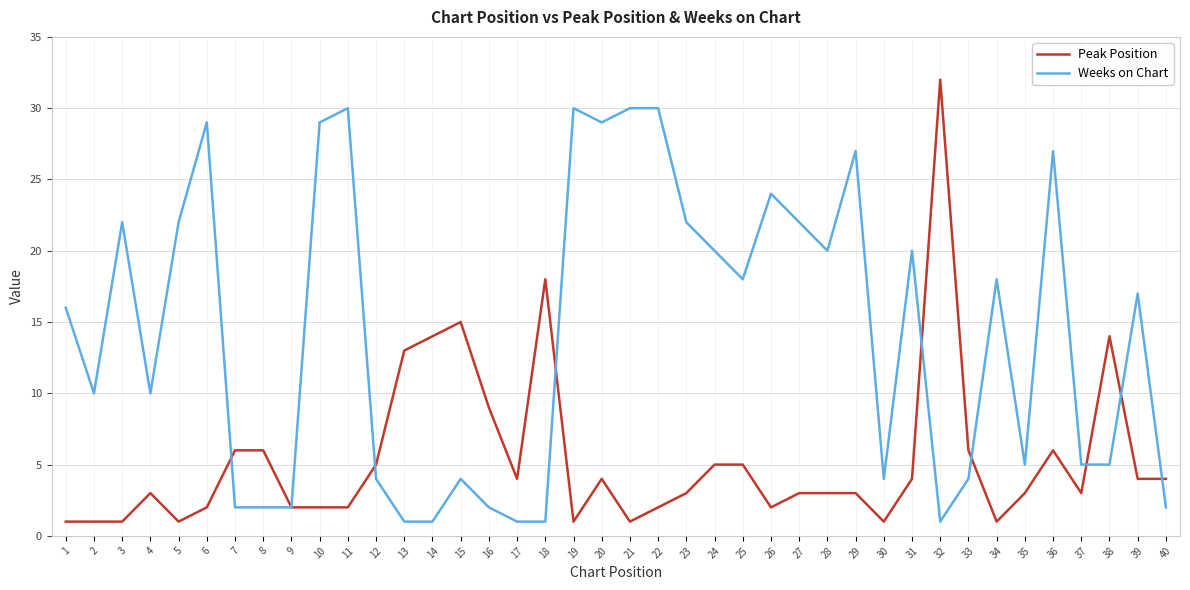

Reading left to right, extract all data points from this chart.

Peak Position: 1=1	2=1	3=1	4=3	5=1	6=2	7=6	8=6	9=2	10=2	11=2	12=5	13=13	14=14	15=15	16=9	17=4	18=18	19=1	20=4	21=1	22=2	23=3	24=5	25=5	26=2	27=3	28=3	29=3	30=1	31=4	32=32	33=6	34=1	35=3	36=6	37=3	38=14	39=4	40=4
Weeks on Chart: 1=16	2=10	3=22	4=10	5=22	6=29	7=2	8=2	9=2	10=29	11=30	12=4	13=1	14=1	15=4	16=2	17=1	18=1	19=30	20=29	21=30	22=30	23=22	24=20	25=18	26=24	27=22	28=20	29=27	30=4	31=20	32=1	33=4	34=18	35=5	36=27	37=5	38=5	39=17	40=2